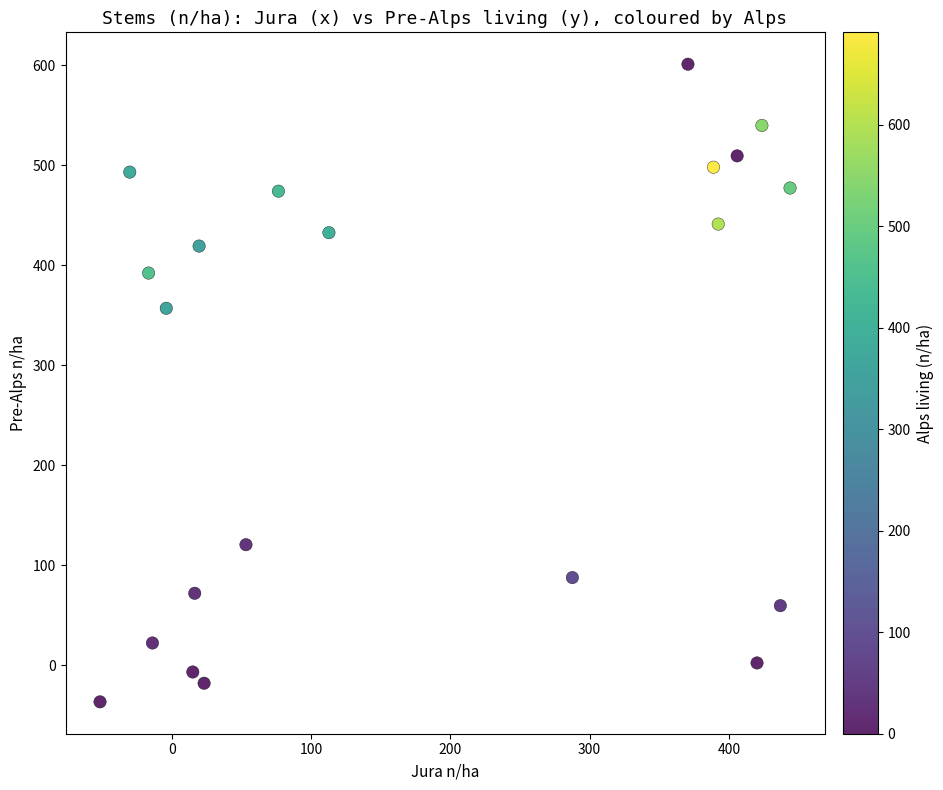

What is the range of Y values (max minus min)?

637.8